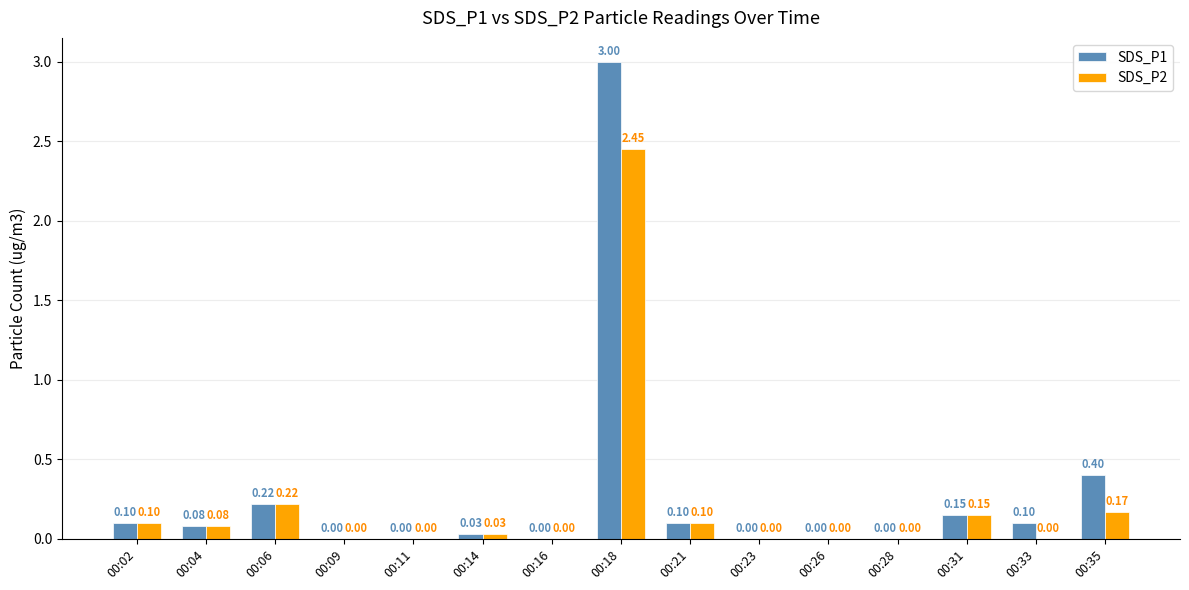

What are all the series names shown in the legend?

SDS_P1, SDS_P2